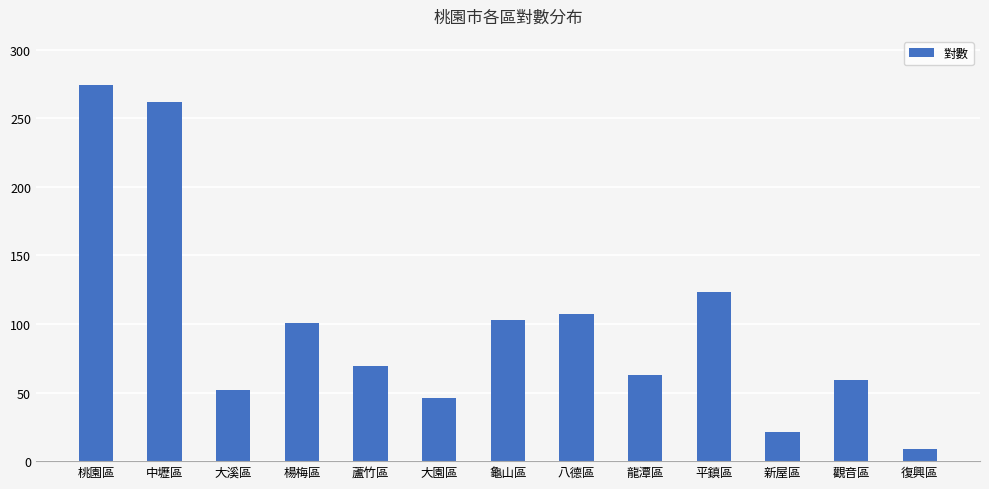

At which label does the data first exceed 69?

桃園區